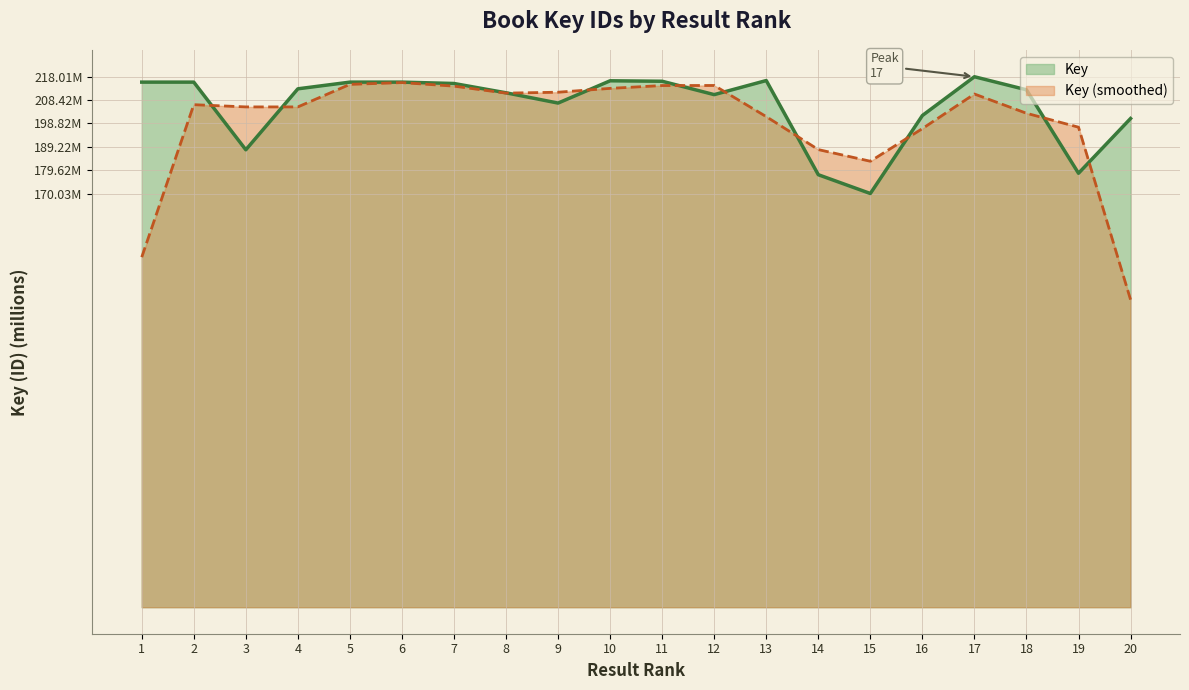

Where is the first local maximum?

2